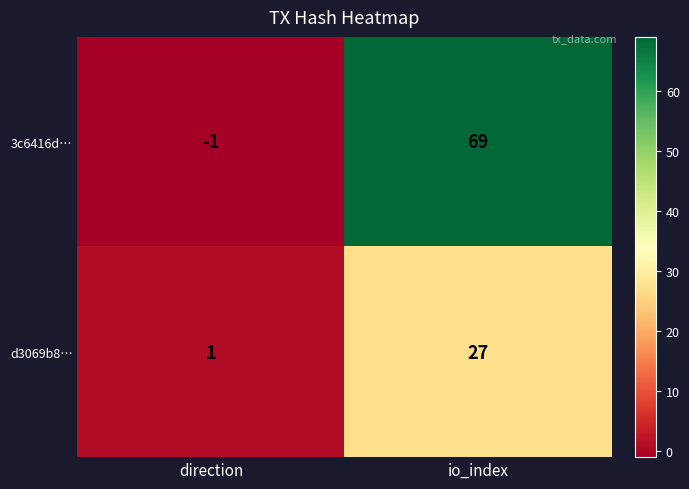

What is the minimum value shown in the chart?

-1